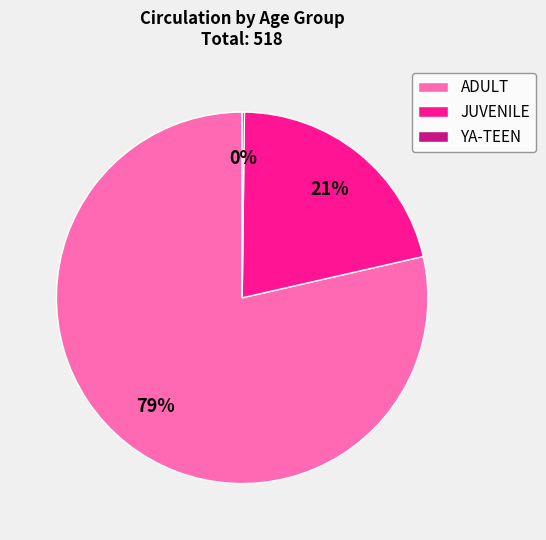

To the nearest percent, what is the average slice percentage?

33%